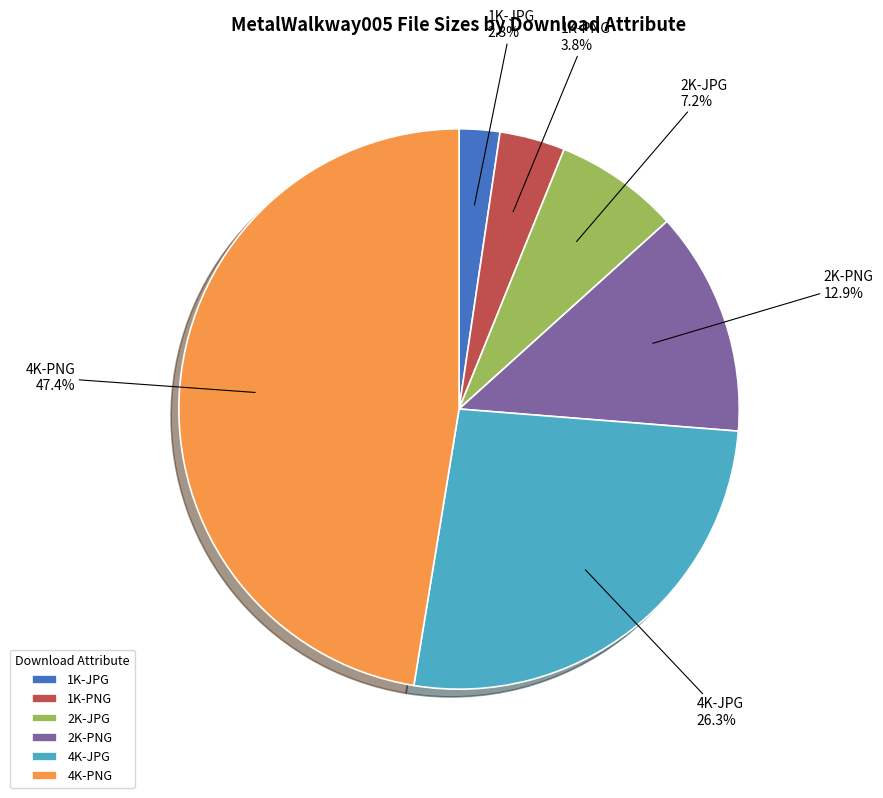

Does any single category account for the majority?

No